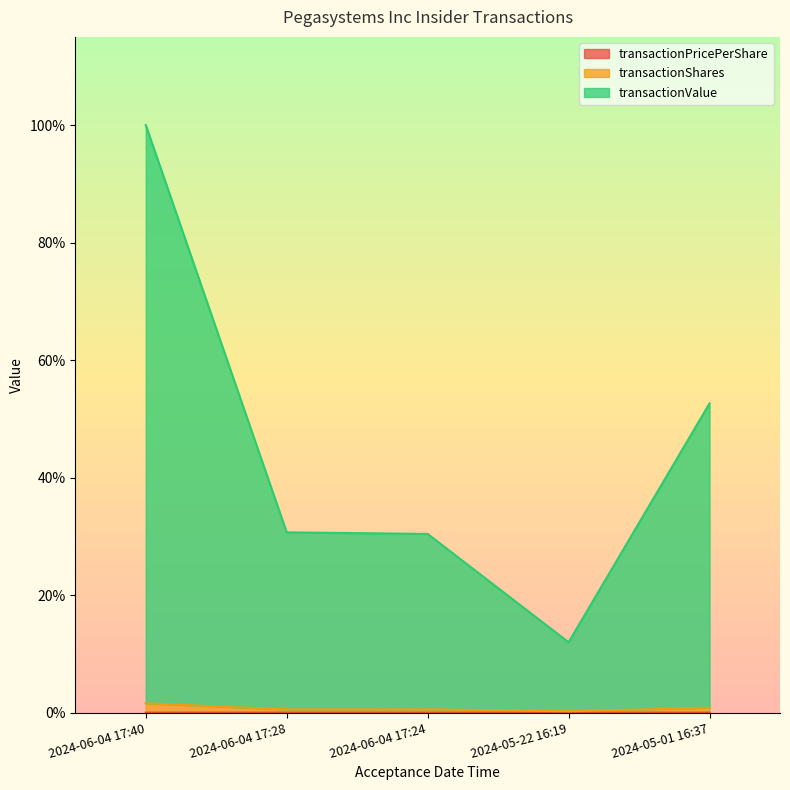

What is the total value across all series at 2024-05-01 16:37?

0.5